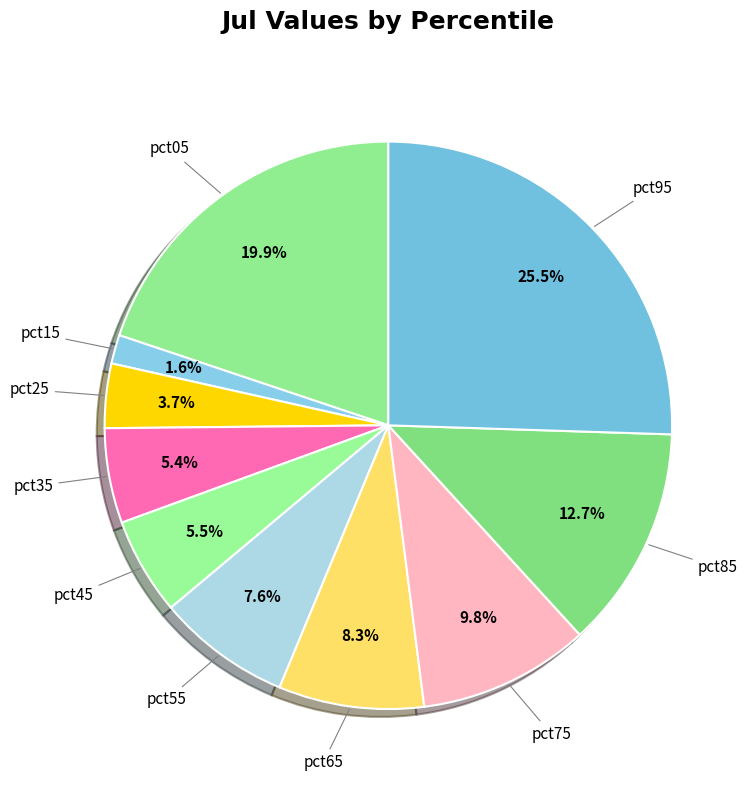

How many segments does this pie chart have?

10